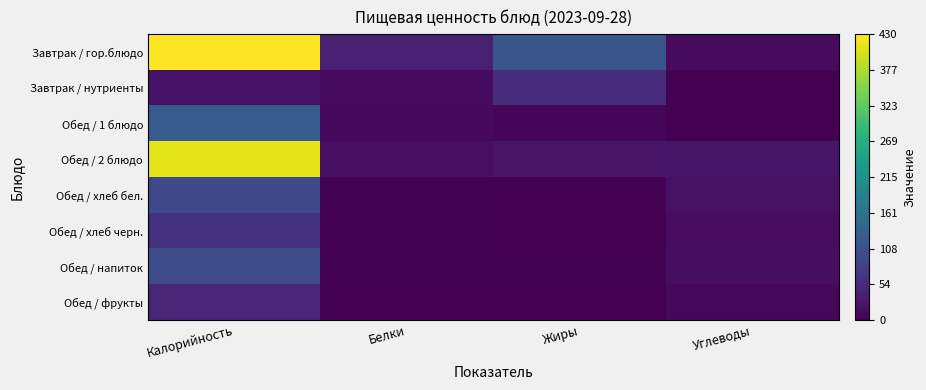

Which series has the largest total across all categories?

Завтрак / гор.блюдо